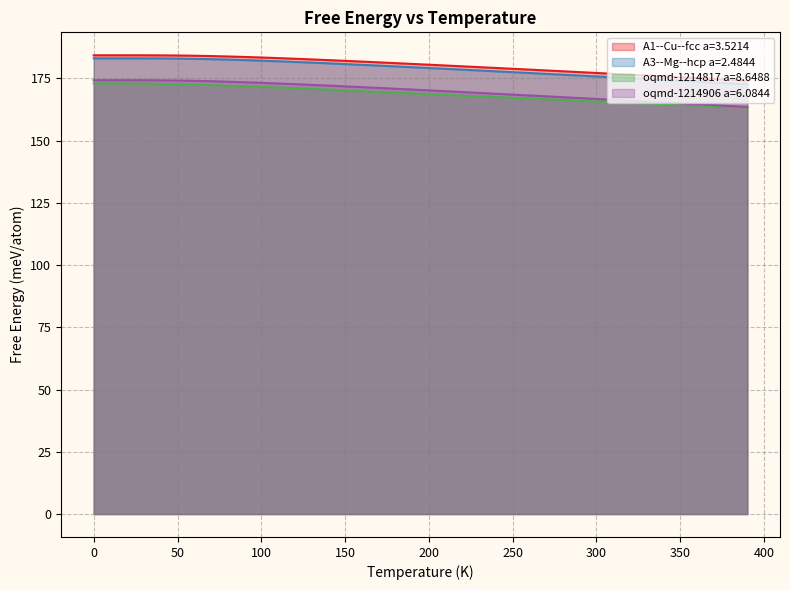

What is the difference between the A1--Cu--fcc a=3.5214 values at 340 and 110?

7.3